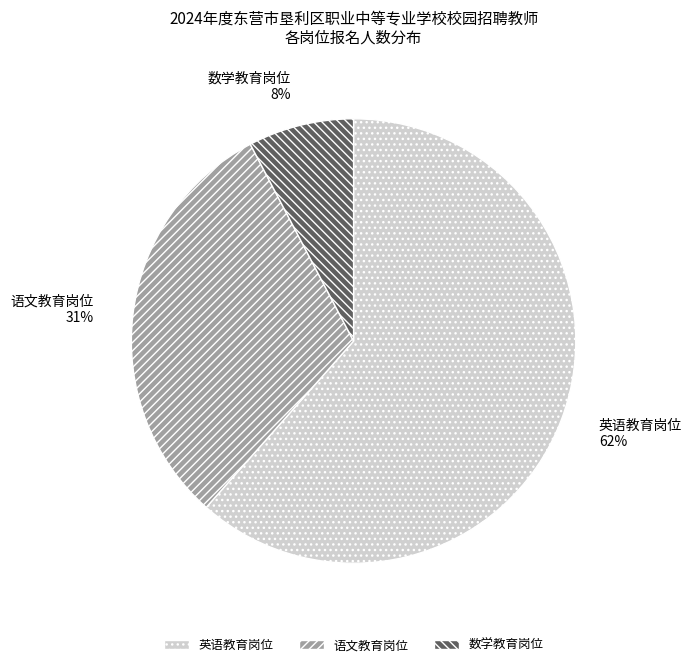

Do 英语教育岗位 and 语文教育岗位 together represent more than half of the pie?

Yes